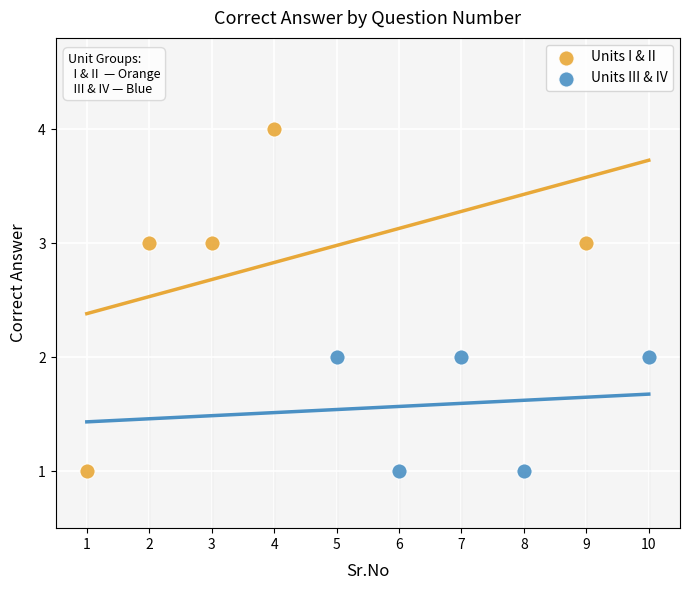

Which series has the widest spread of Y values?

Units I & II